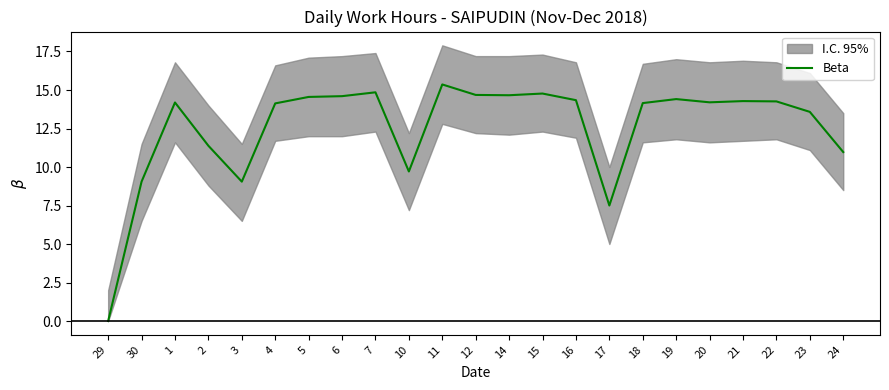

What is the label of the 19th point from the left?

20